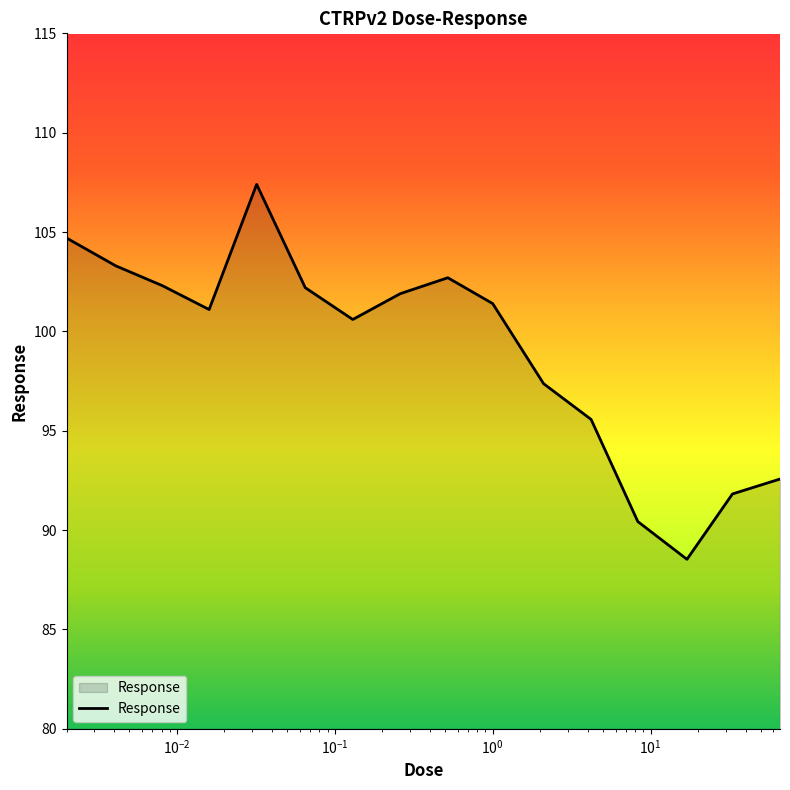

What is the greatest value displayed?

107.4